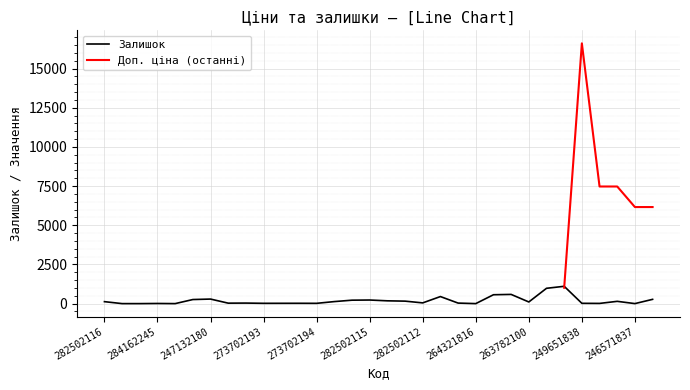

True or false: Залишок has a value of 105 at 263782100.

True